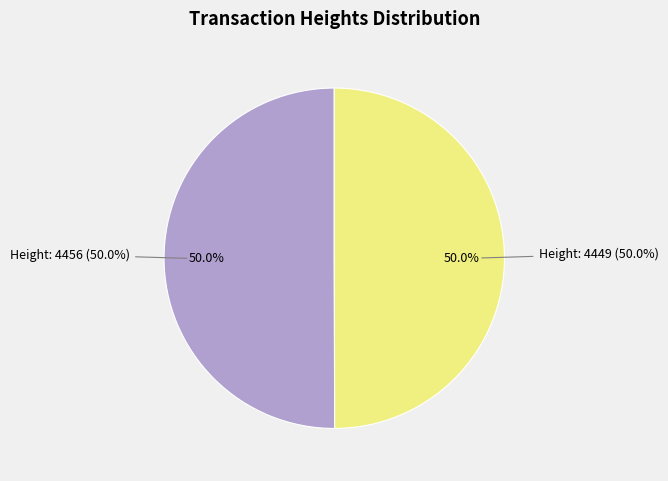

To the nearest percent, what percentage of the pie is Height: 4456?

50%